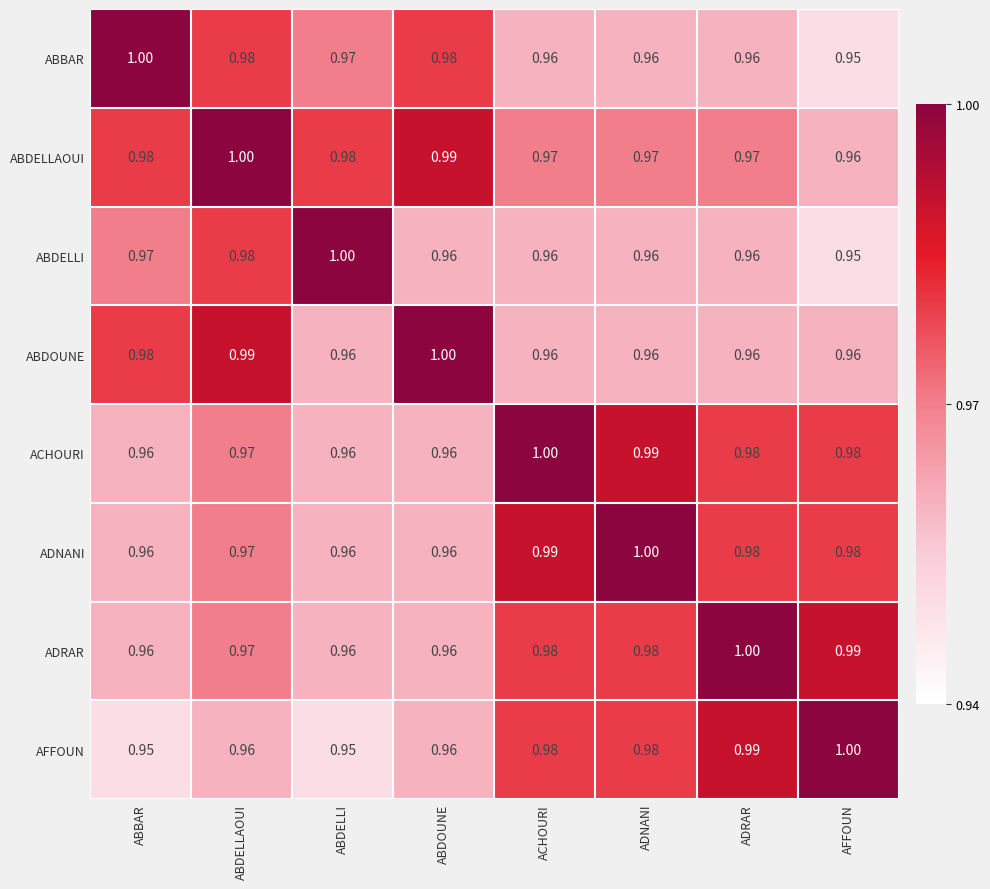

What is the total value across all series at ACHOURI?

7.8